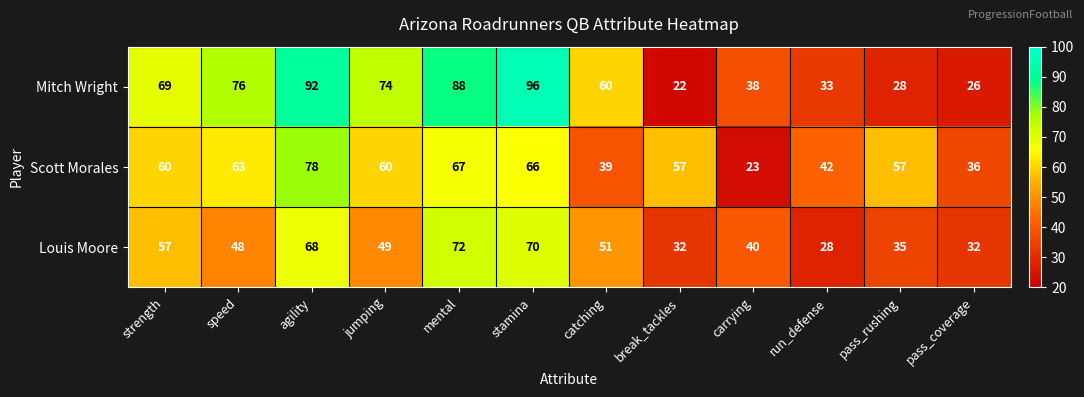

Which series changed the most between speed and carrying?

Scott Morales